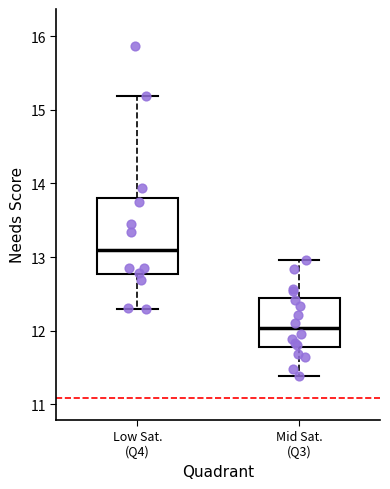

Where does the median line of the box for Mid Sat. (Q3) sit on the y-axis? The values are not printed on the chart, so give them approximately, as read against the axis.

12.0